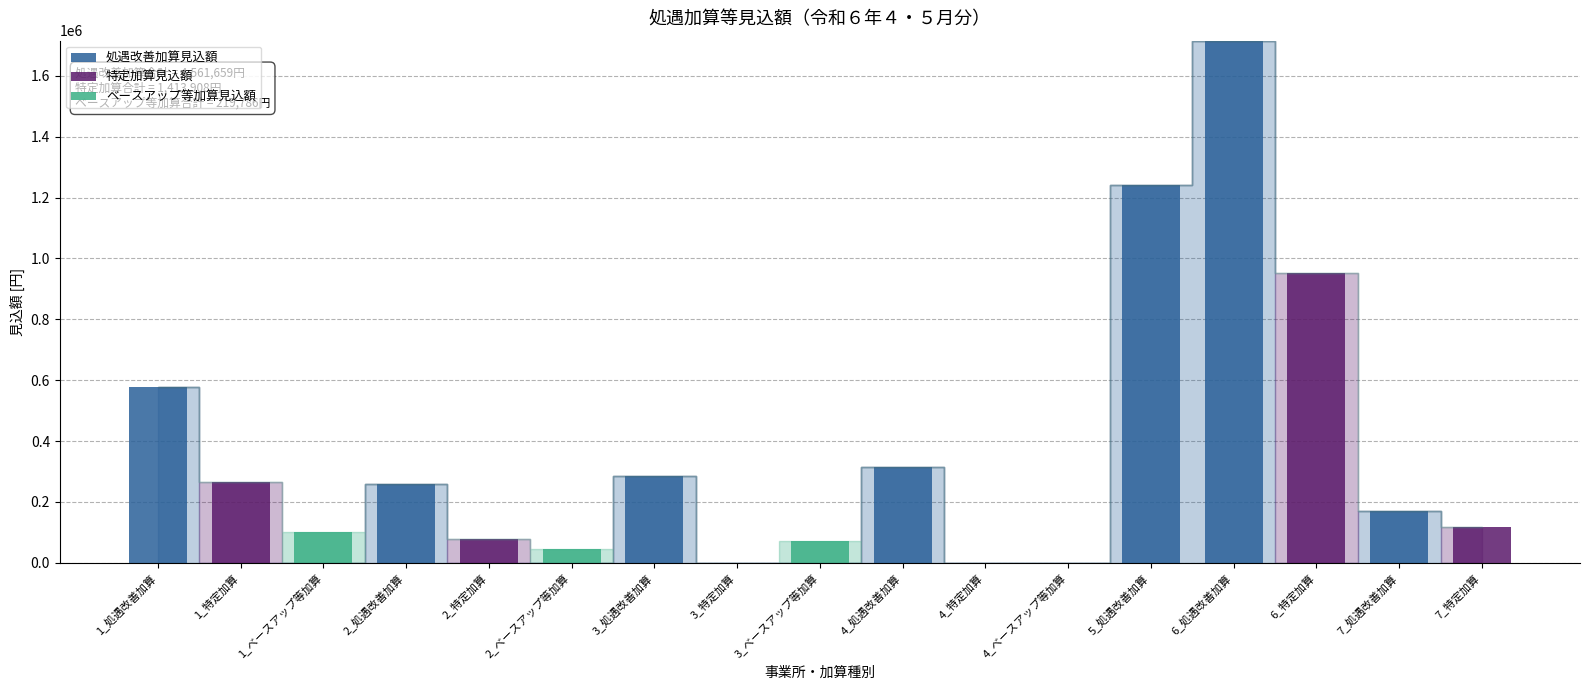

What are all the series names shown in the legend?

処遇改善加算見込額, 特定加算見込額, ベースアップ等加算見込額